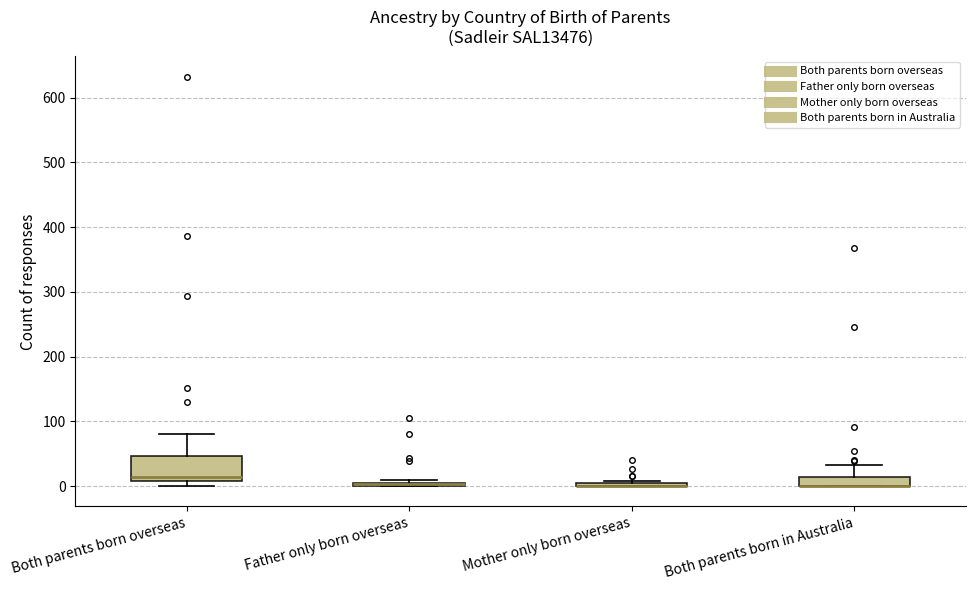

Where does the upper whisker of the box for Both parents born overseas end on the y-axis? The values are not printed on the chart, so give them approximately, as read against the axis.

80